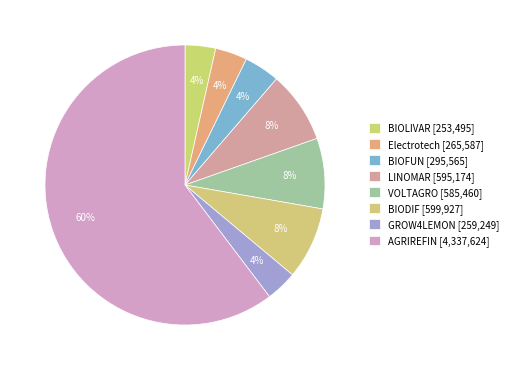

What is the ratio of the value at BIOFUN to the value at BIOLIVAR?

1.2